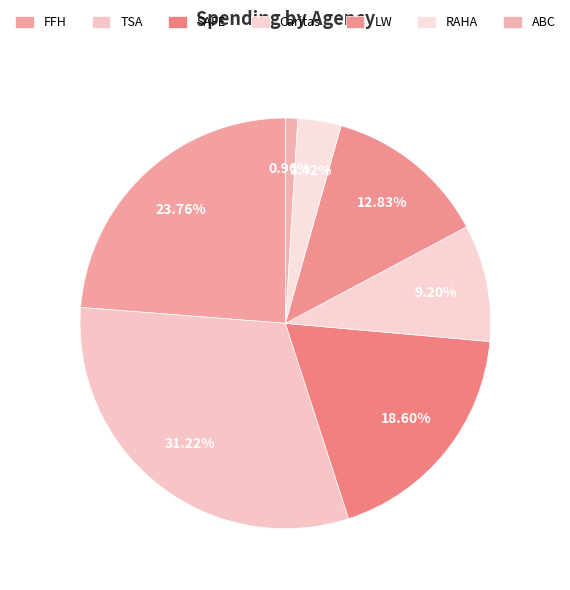

What is the change in value from SAFE to ABC?

-26138.0